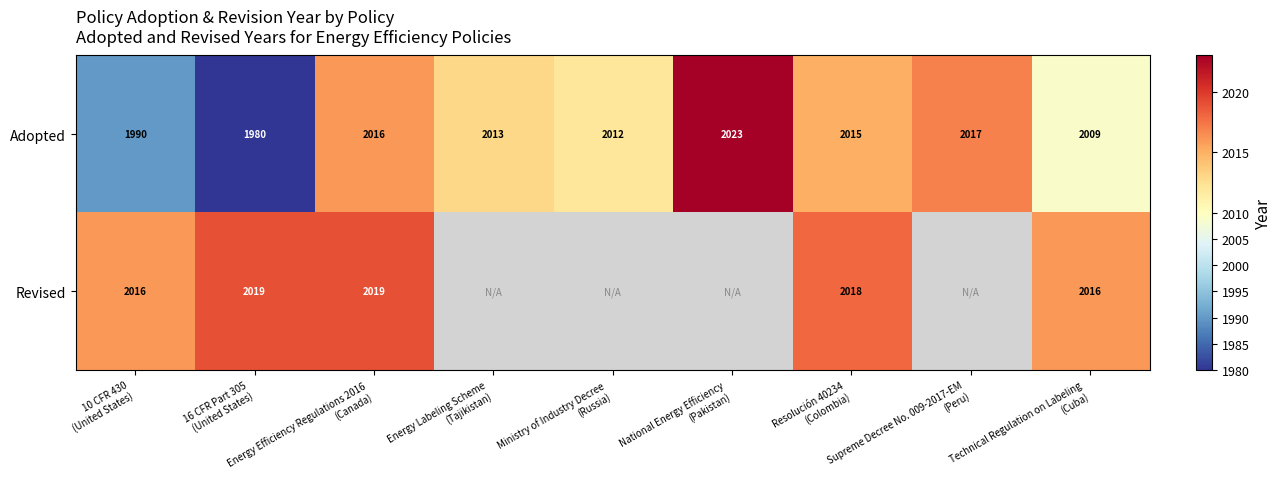

What is the sum of all Adopted values?

18075